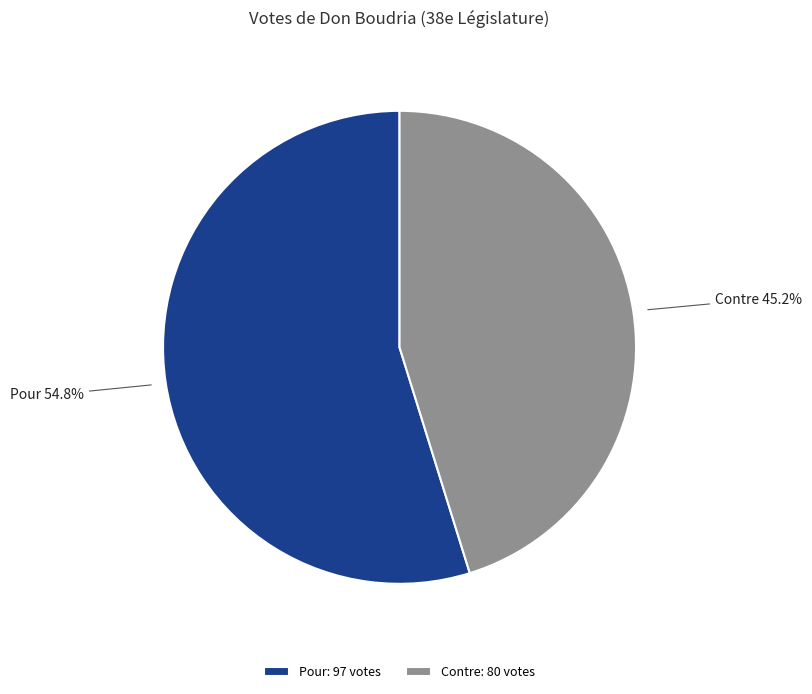

Rank the categories by value from highest to lowest.

Pour, Contre